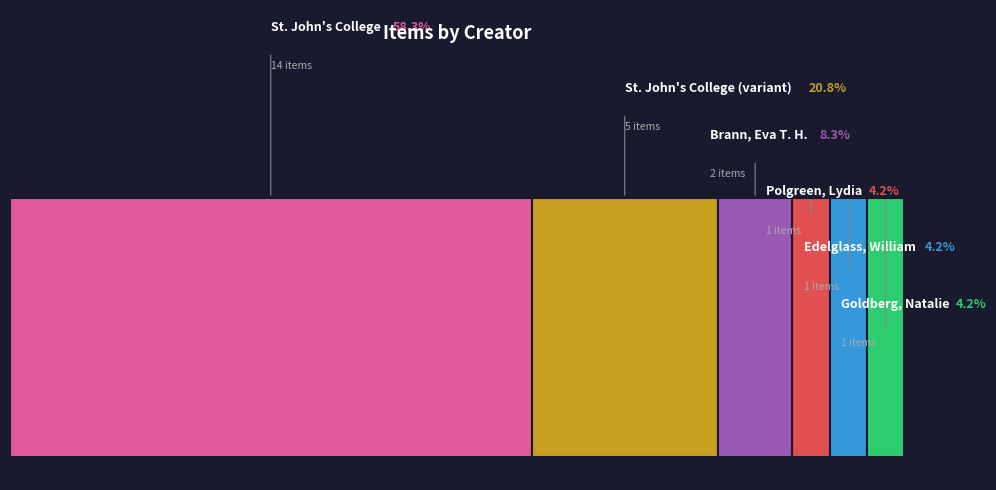

Which slice is the largest?

St. John's College